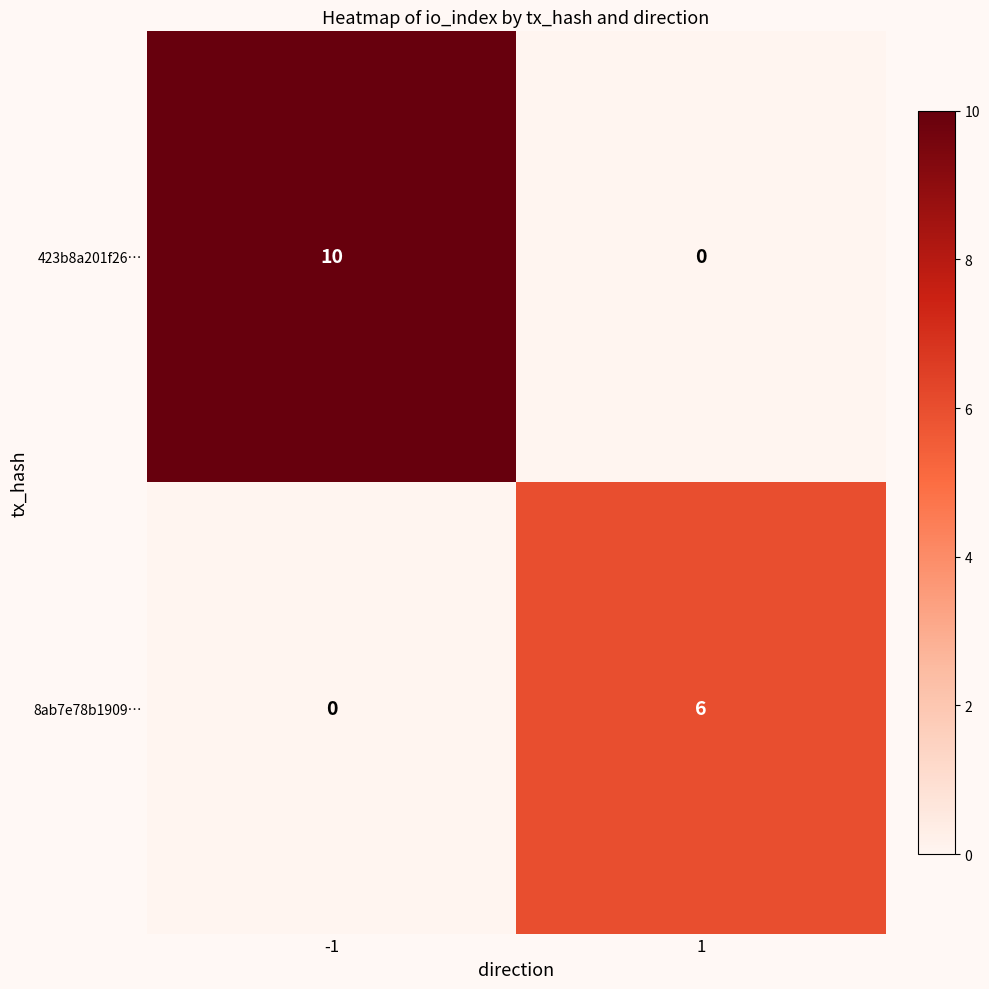

At -1, list the series in order from largest to smallest.

423b8a201f26…, 8ab7e78b1909…